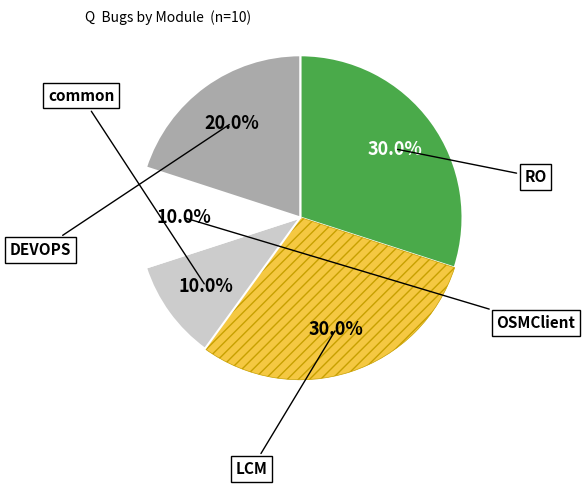

Does any single category account for the majority?

No